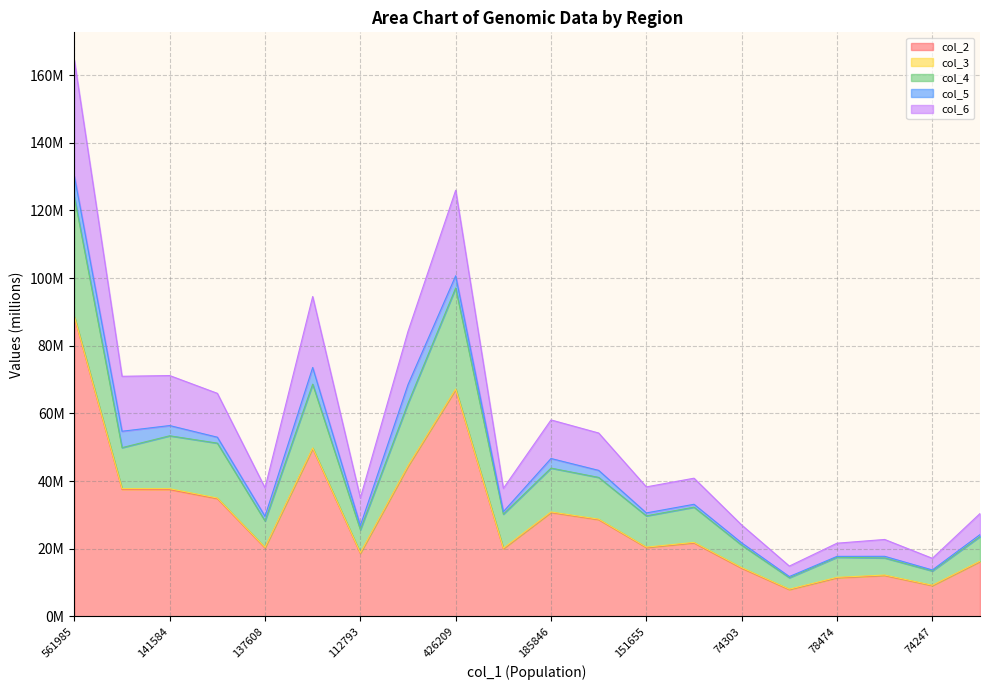

True or false: col_4 has a value of 30.2 at 117079.

True